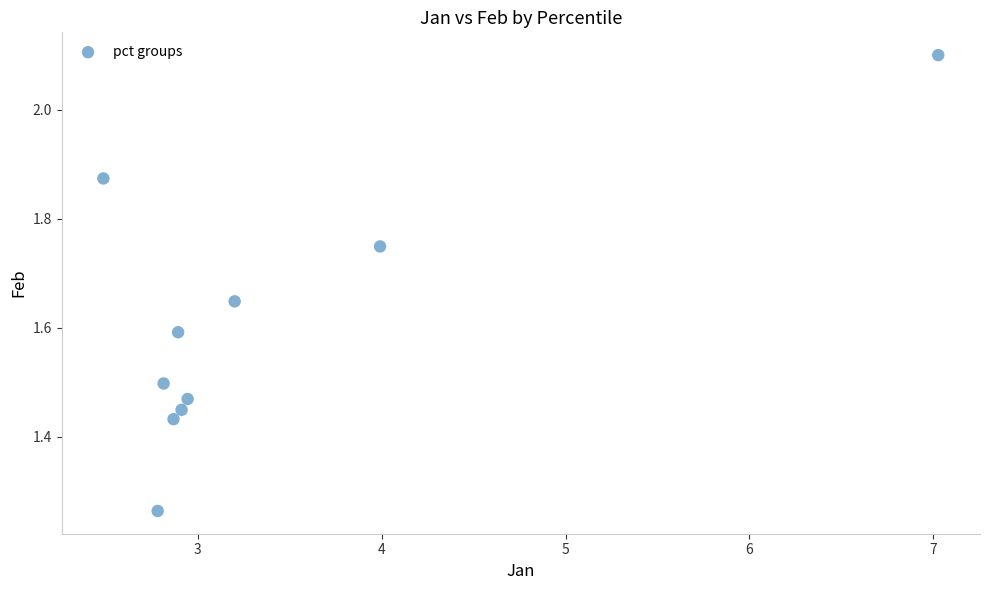

What is the average X value?

3.4